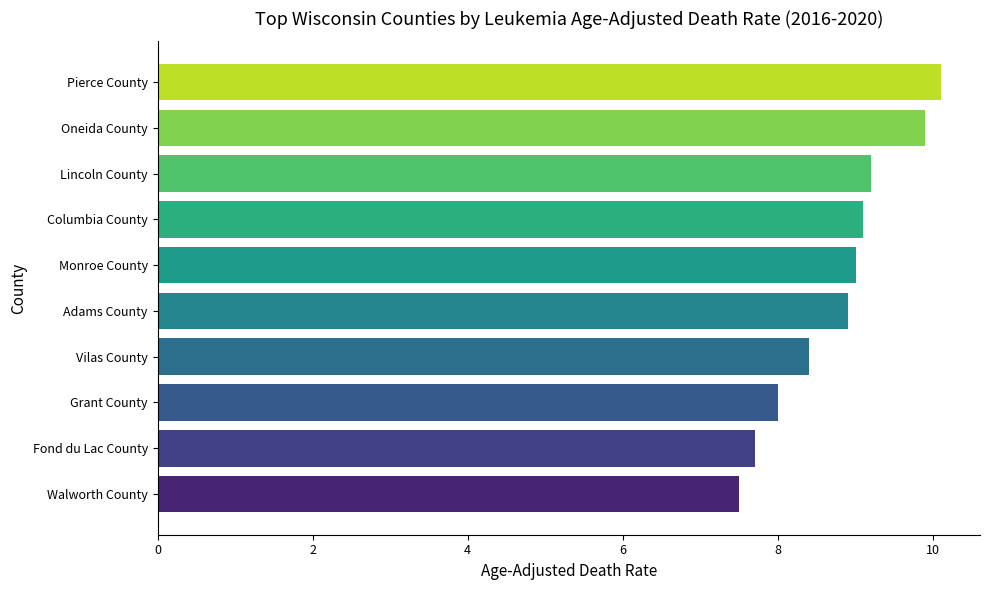

Rank the categories by value from lowest to highest.

Walworth County, Fond du Lac County, Grant County, Vilas County, Adams County, Monroe County, Columbia County, Lincoln County, Oneida County, Pierce County